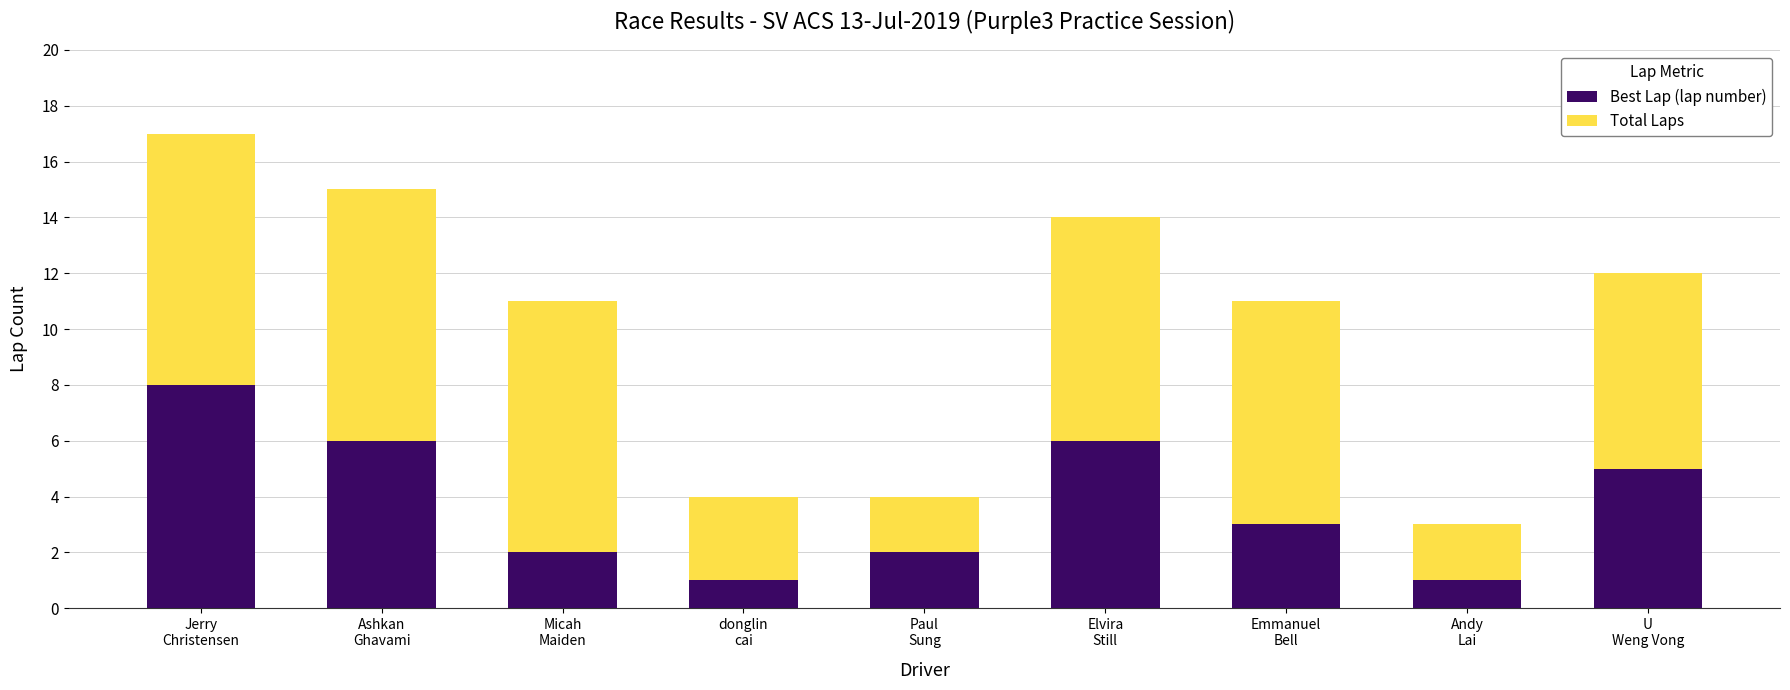

Reading left to right, list the values for the Best Lap (lap number) series.

8	6	2	1	2	6	3	1	5